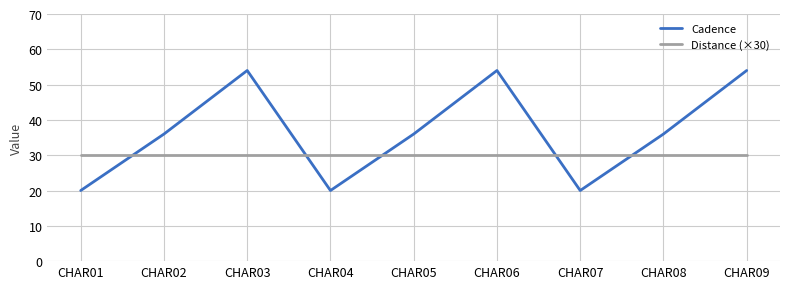

Is it true that Cadence equals 20 at CHAR01?

True